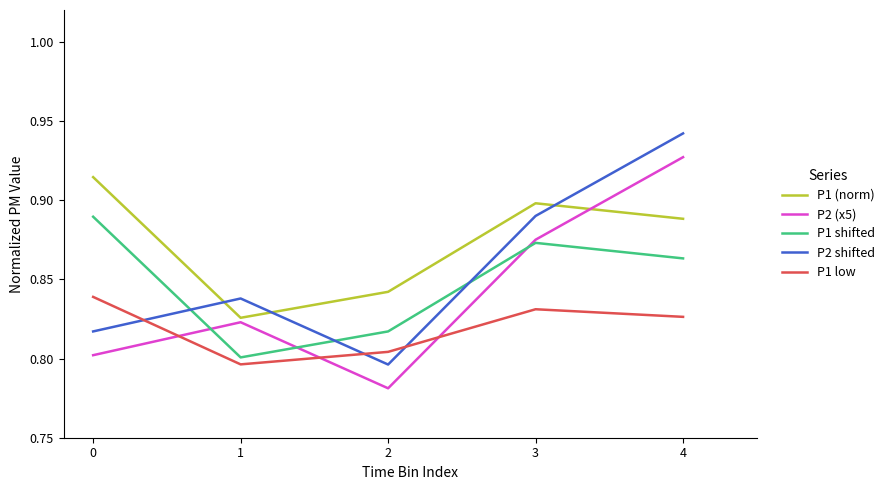

What is the total value across all series at 3?

4.4